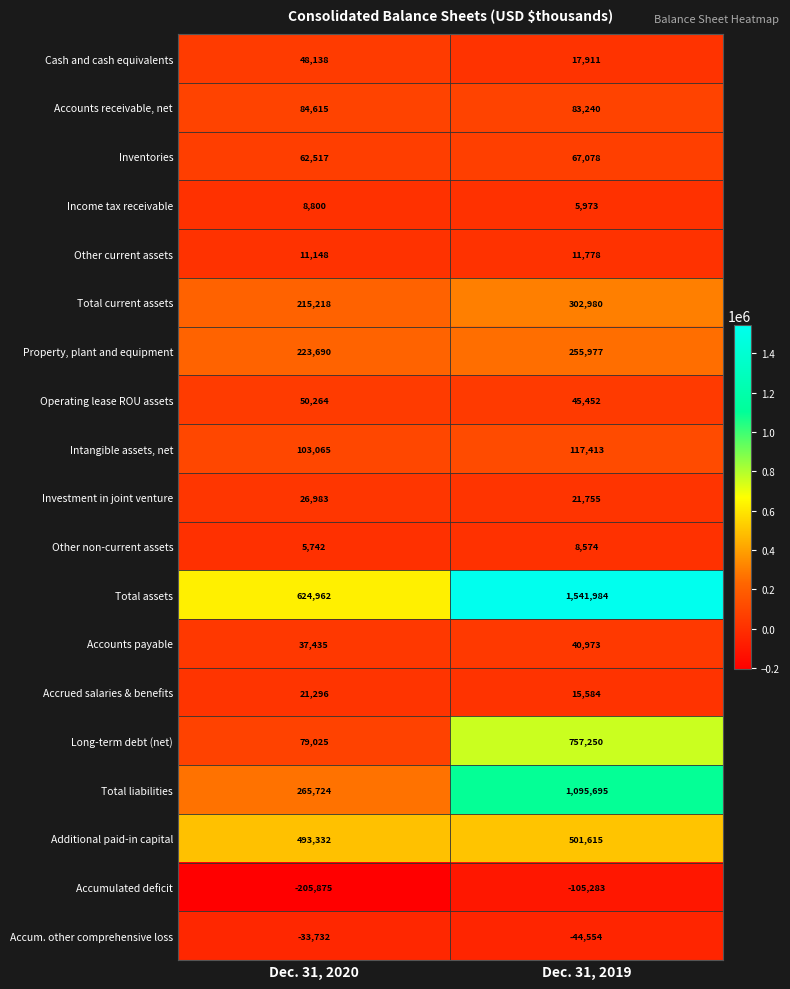

What is the maximum value shown in the chart?

1541984